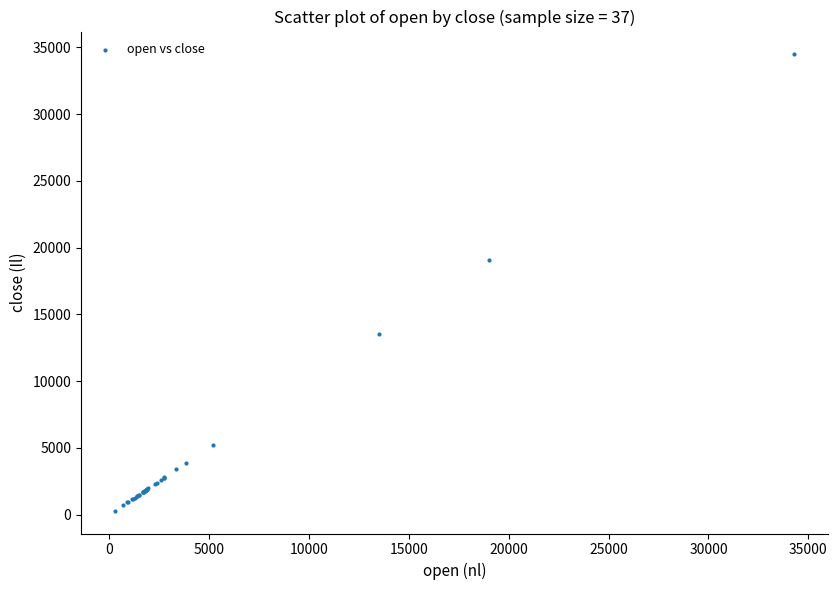

What Y value in the scatter plot is closest to 17386?

19067.7